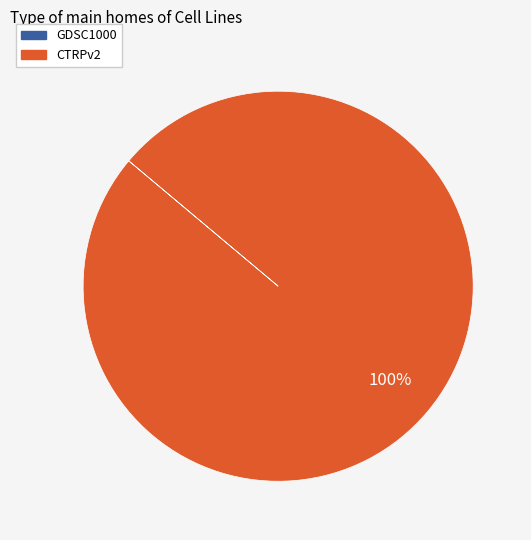

To the nearest percent, what percentage of the pie is CTRPv2?

100%